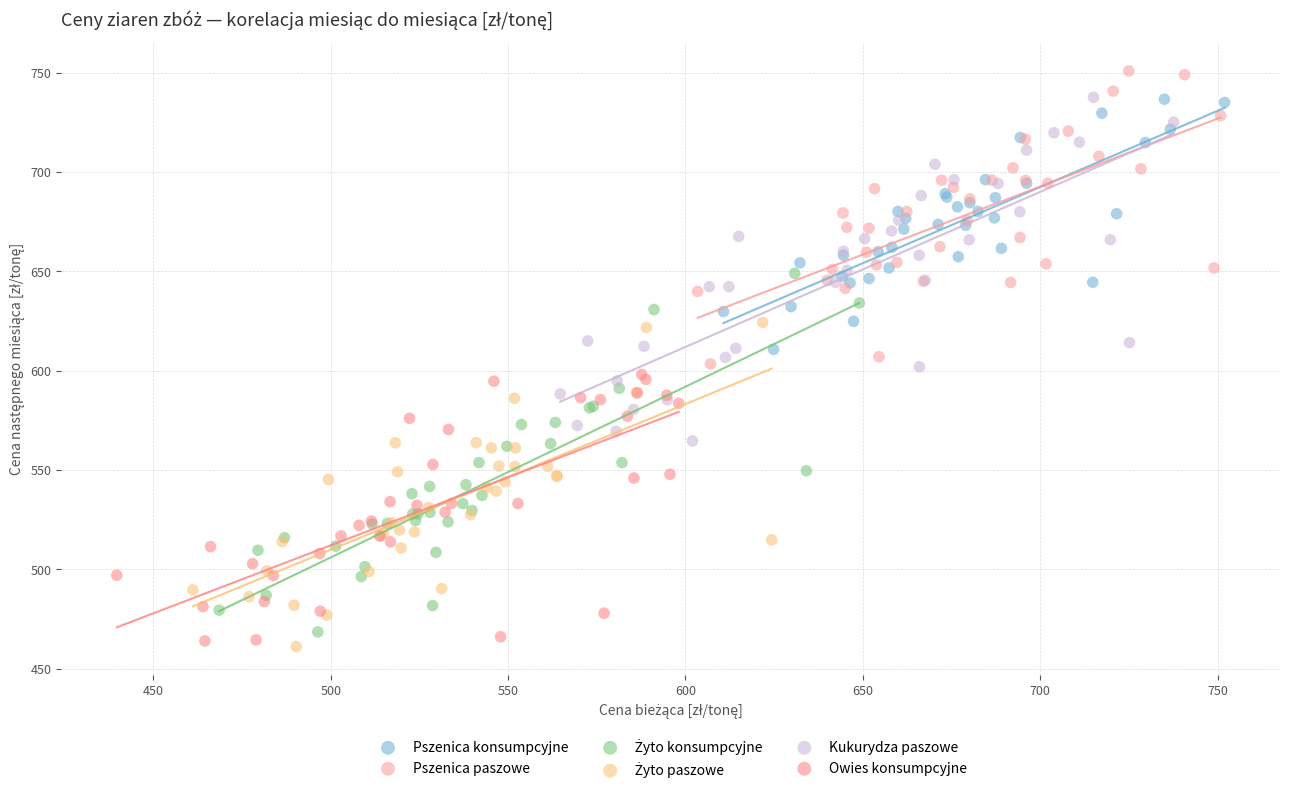

Which series reaches the maximum Y coordinate?

Pszenica paszowe